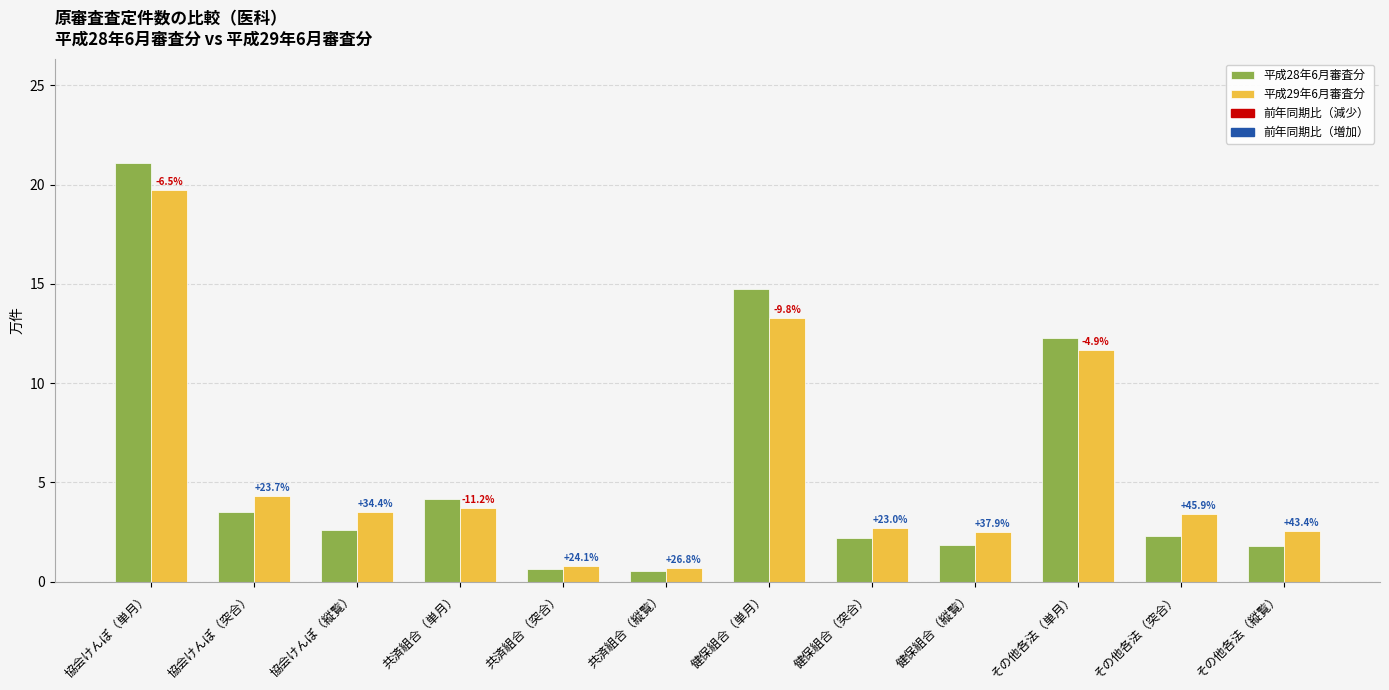

How many bars are there in each group?

2